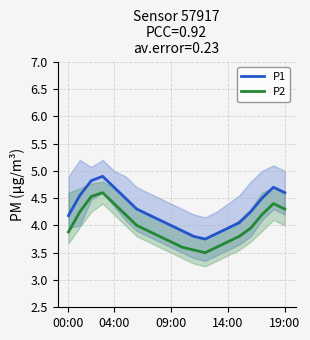

True or false: P2 and P1 intersect in this chart.

False